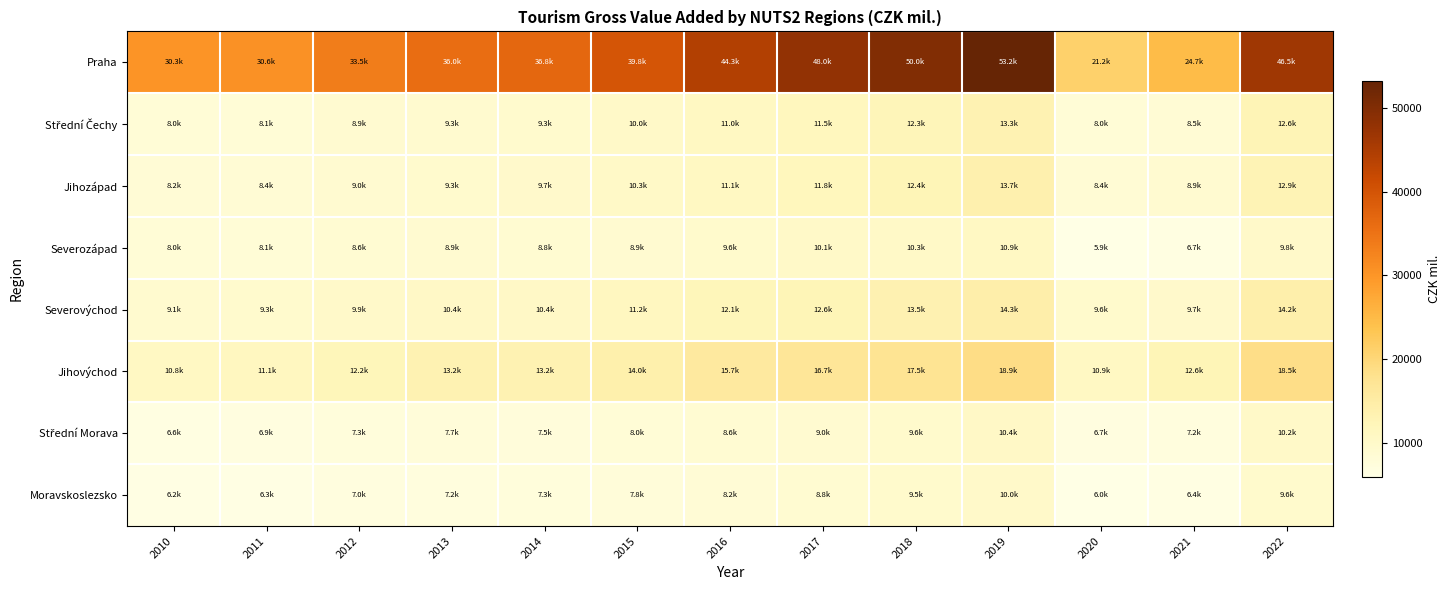

Which series has the widest spread of values?

Praha